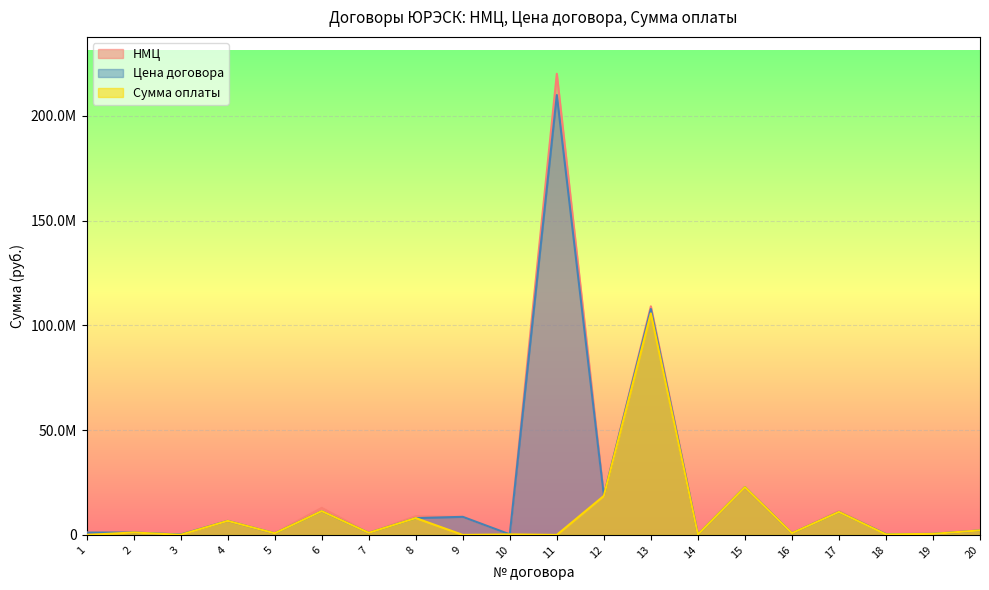

What is the approximate value of Цена договора at 14?

235867.0